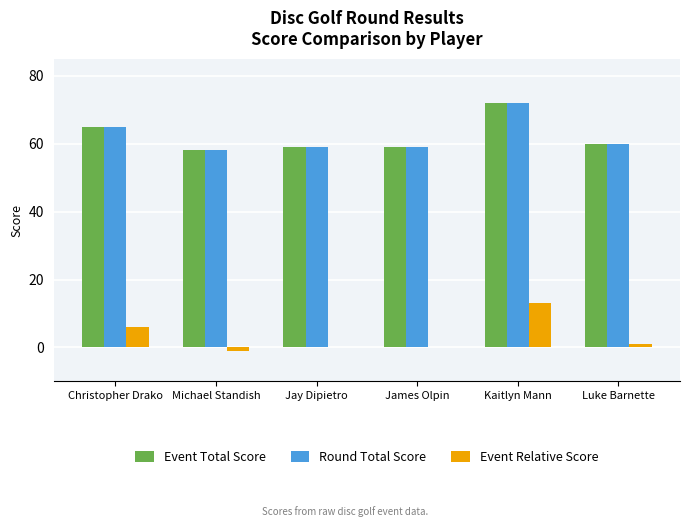

Is it true that Round Total Score equals 72 at Kaitlyn Mann?

True